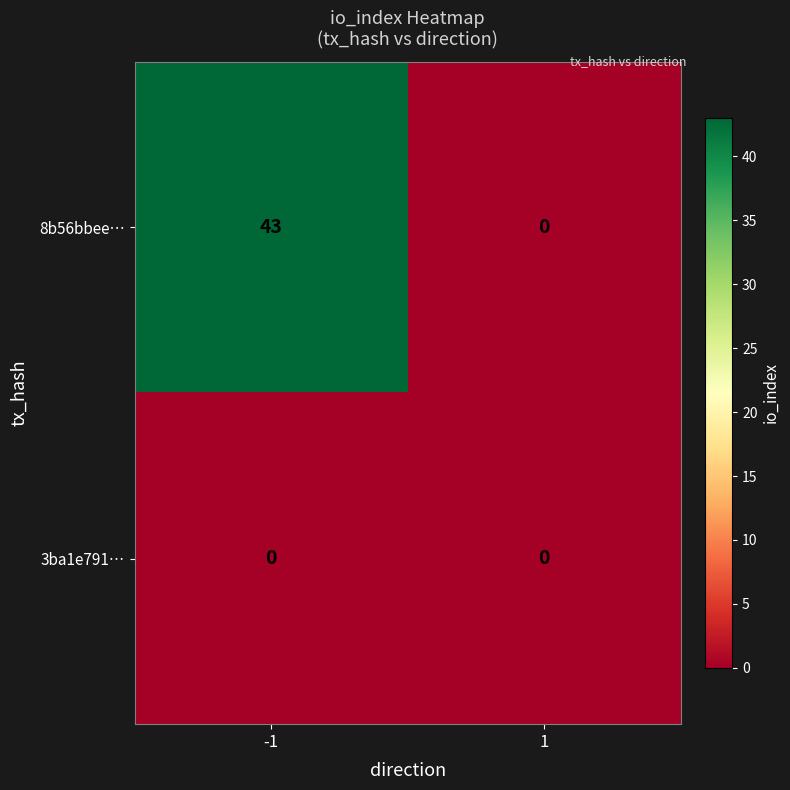

What is the total value across all series at -1?

43